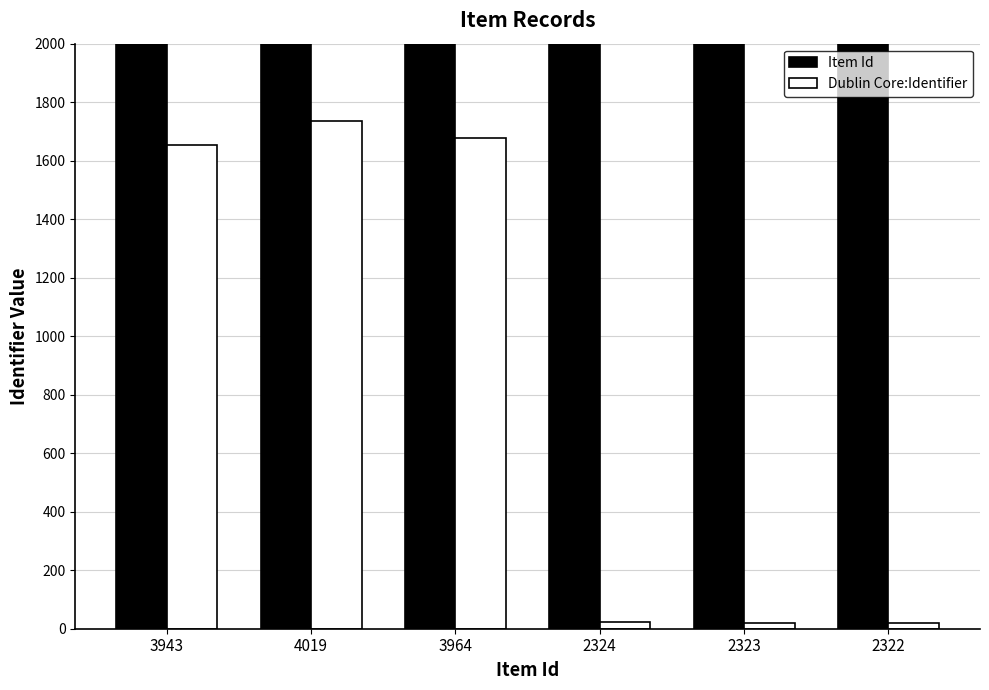

What is the greatest value displayed?

4019